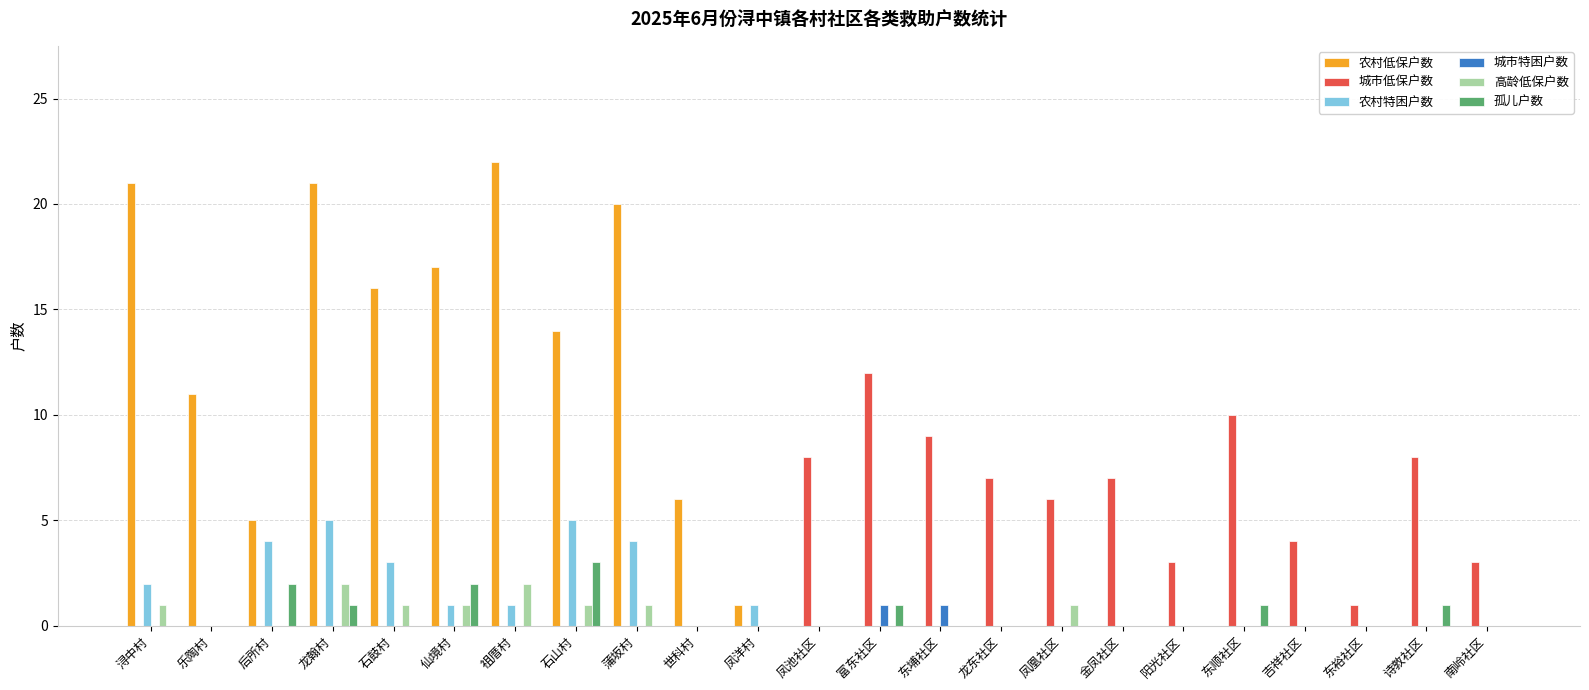

At which category is the sum across all series the highest?

龙翰村